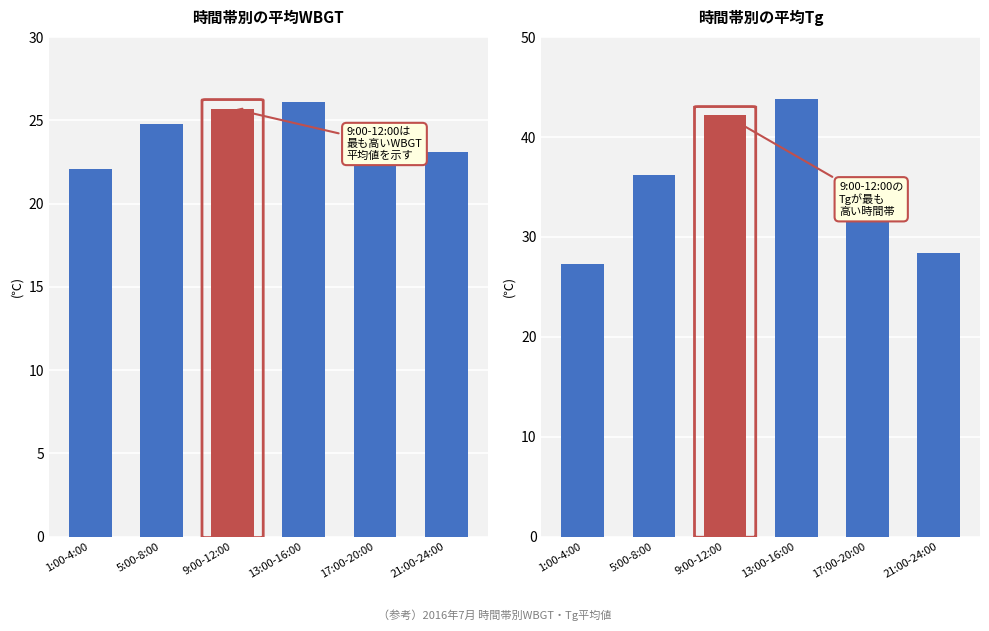

At which category is the sum across all series the highest?

13:00-16:00